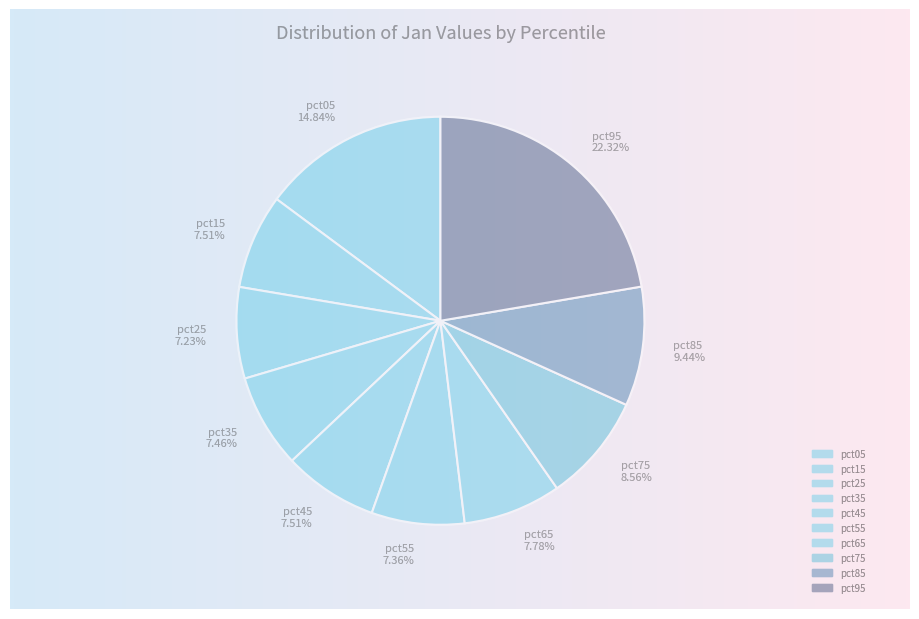

How many segments does this pie chart have?

10